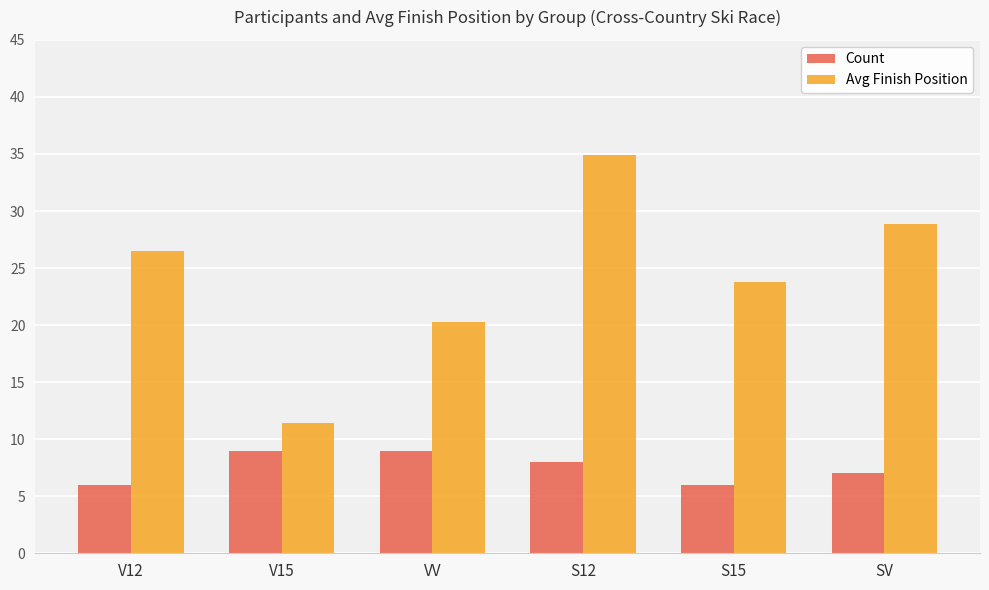

Where does the Count series first go above 8?

V15